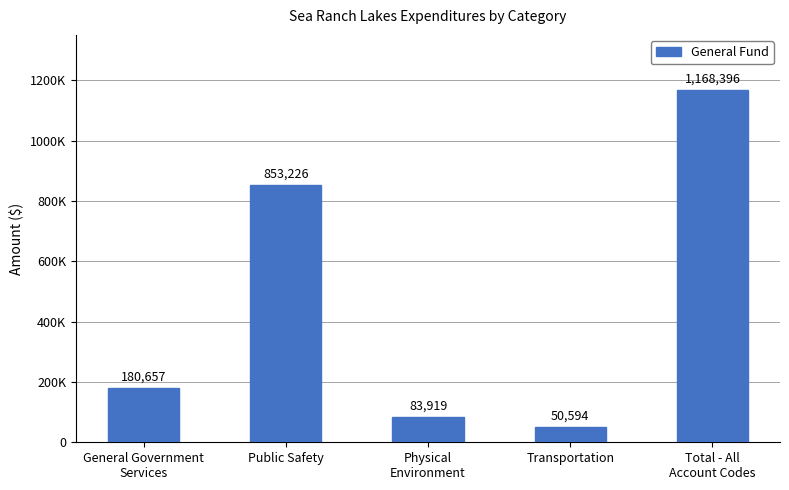

Does the chart contain any negative values?

No